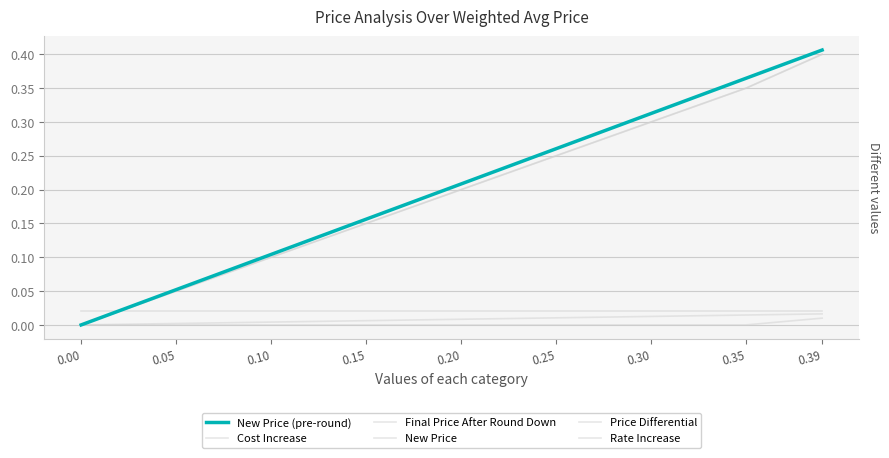

Which series has the largest range (max minus min)?

New Price (pre-round)